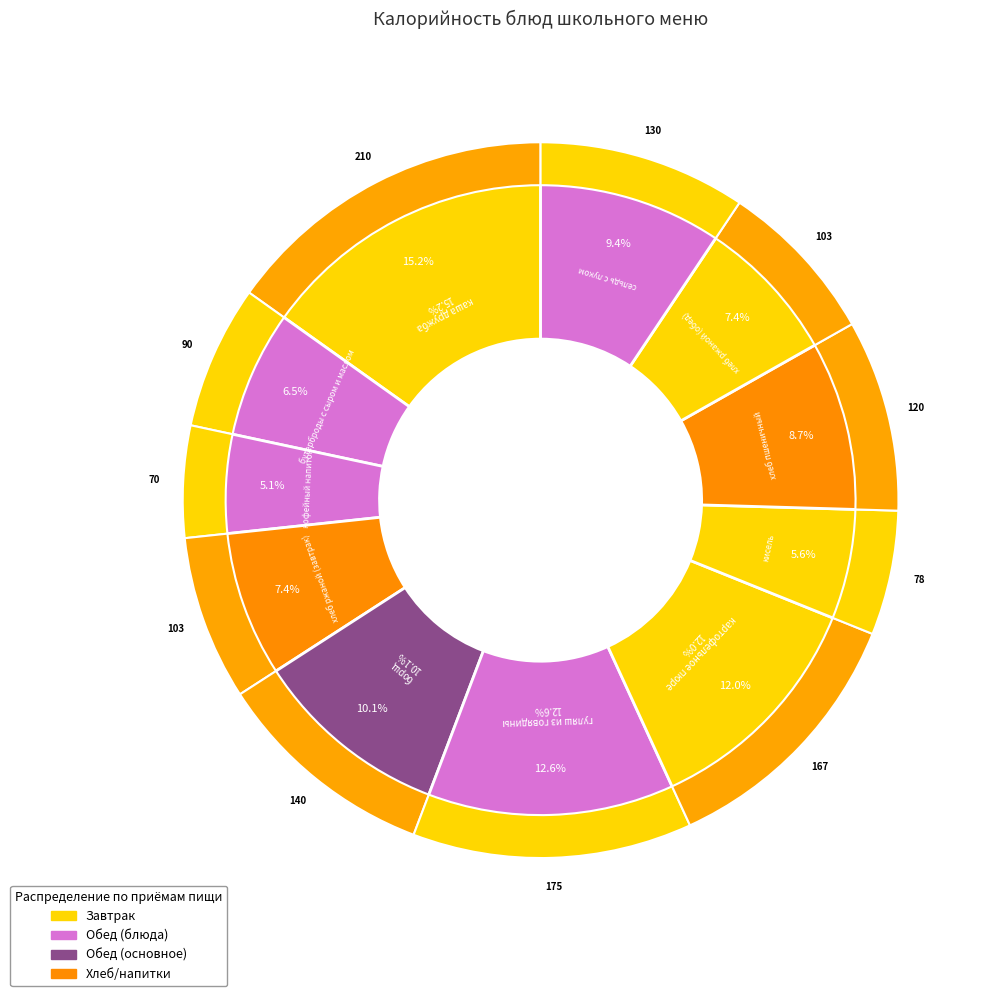

Combined, do картофельное пюре and кисель account for over 50%?

No